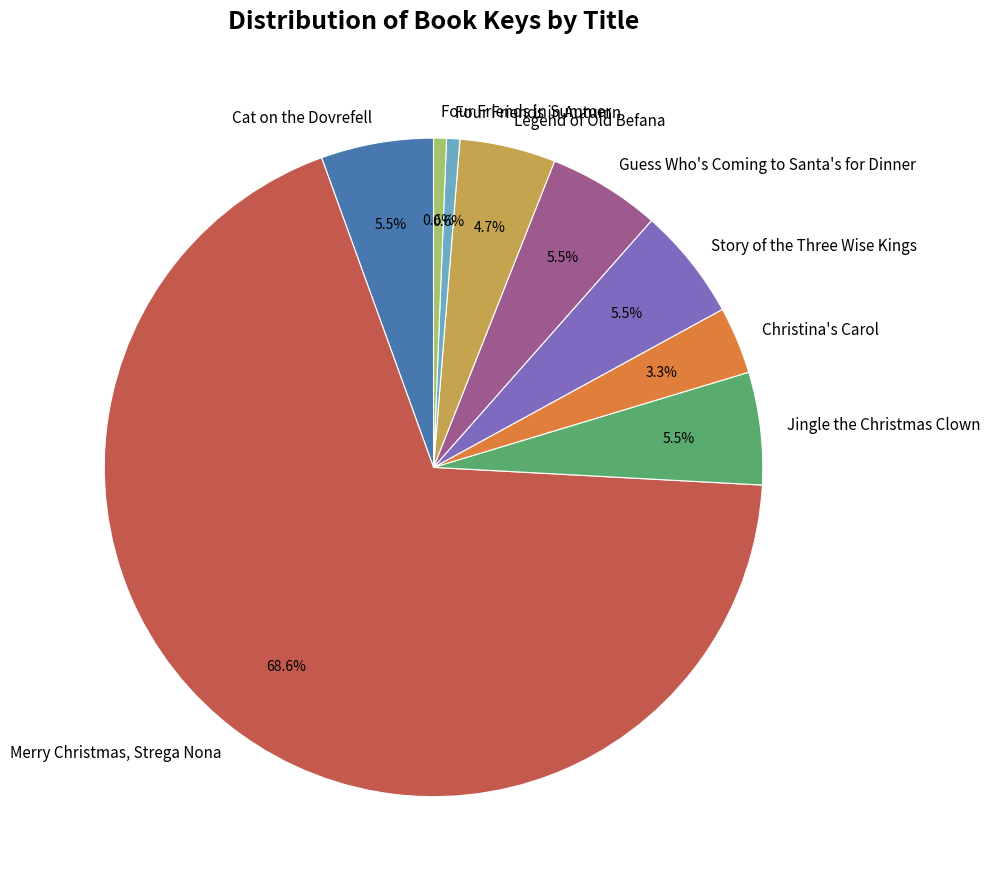

To the nearest percent, what is the combined percentage of Cat on the Dovrefell and Merry Christmas, Strega Nona?

74%